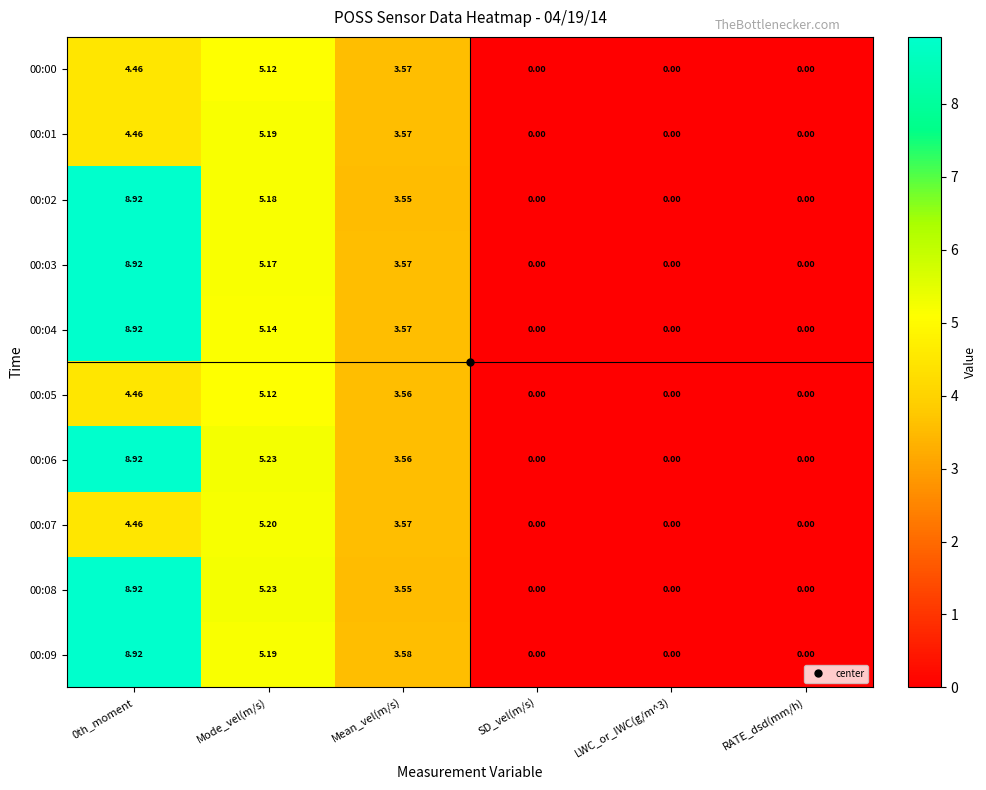

At which category is the sum across all series the highest?

0th_moment